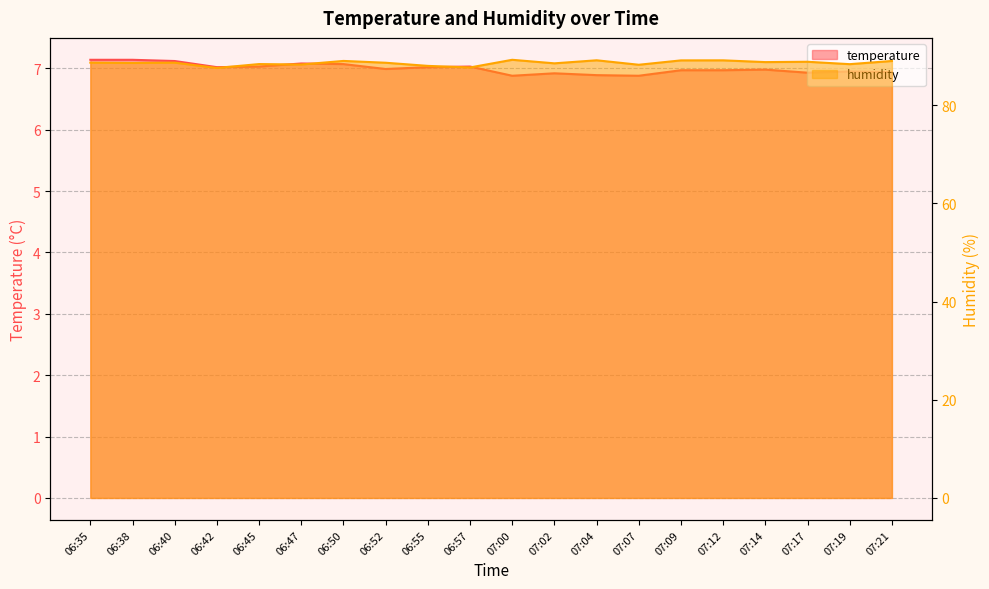

Between 06:42 and 06:52, which series saw the biggest shift?

humidity